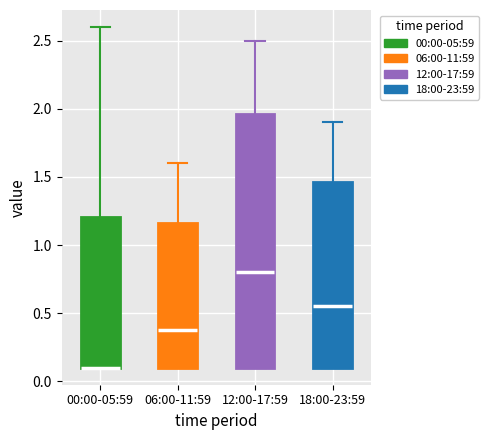

Where is the upper edge of the box for 18:00-23:59 on the y-axis? The values are not printed on the chart, so give them approximately, as read against the axis.

1.45